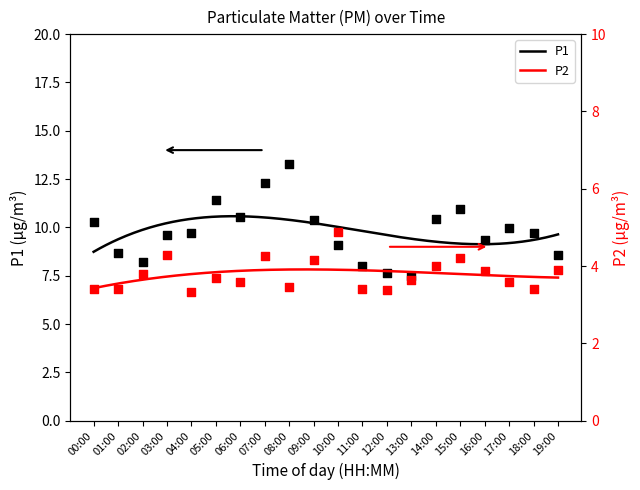

Which series has the largest Y range (max minus min)?

P1